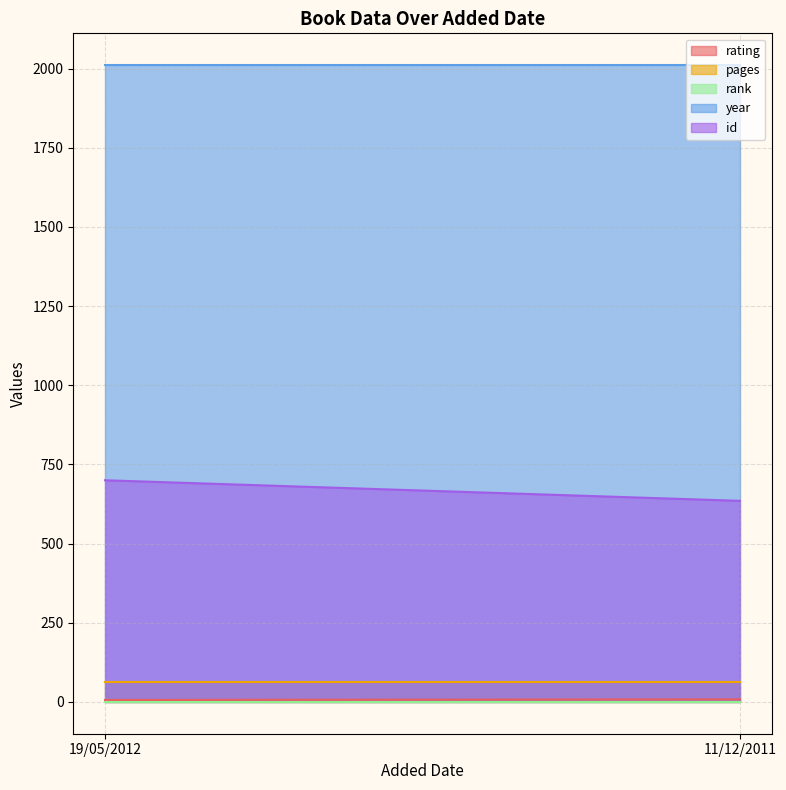

Which category has the lowest value in the year series?

19/05/2012